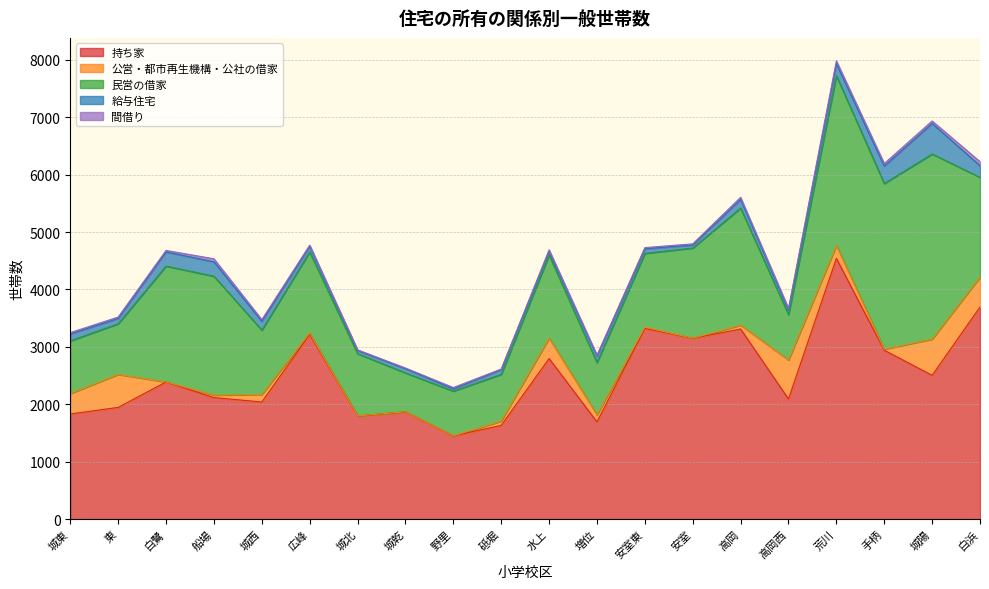

Reading left to right, extract all data points from this chart.

持ち家: 城東=1830	東=1945	白鷺=2388	船場=2116	城西=2039	広峰=3217	城北=1796	城乾=1868	野里=1450	砥堀=1632	水上=2796	増位=1692	安室東=3321	安室=3150	高岡=3311	高岡西=2091	荒川=4541	手柄=2941	城陽=2504	白浜=3694
公営・都市再生機構・公社の借家: 城東=356	東=575	白鷺=0	船場=43	城西=131	広峰=24	城北=0	城乾=0	野里=0	砥堀=75	水上=356	増位=123	安室東=22	安室=0	高岡=67	高岡西=679	荒川=223	手柄=18	城陽=630	白浜=520
民営の借家: 城東=918	東=882	白鷺=2019	船場=2071	城西=1121	広峰=1412	城北=1085	城乾=678	野里=779	砥堀=814	水上=1447	増位=911	安室東=1285	安室=1571	高岡=2040	高岡西=791	荒川=2959	手柄=2886	城陽=3226	白浜=1739
給与住宅: 城東=121	東=93	白鷺=247	船場=251	城西=153	広峰=99	城北=55	城乾=74	野里=39	砥堀=83	水上=68	増位=114	安室東=80	安室=54	高岡=149	高岡西=84	荒川=209	手柄=305	城陽=532	白浜=202
間借り: 城東=23	東=24	白鷺=26	船場=53	城西=30	広峰=19	城北=12	城乾=11	野里=23	砥堀=9	水上=23	増位=15	安室東=21	安室=19	高岡=38	高岡西=25	荒川=51	手柄=44	城陽=43	白浜=71